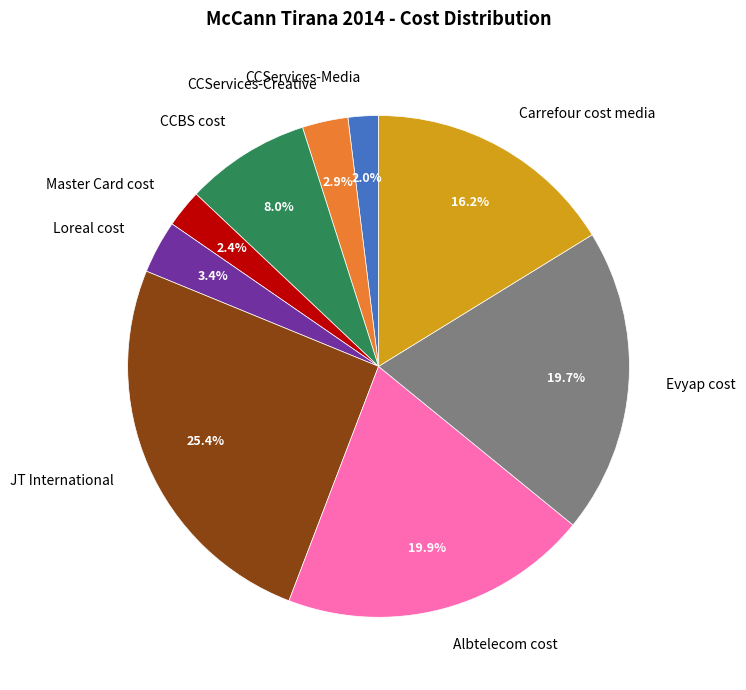

Approximately how many times larger is the value at CCServices-Media compared to Master Card cost?

0.8